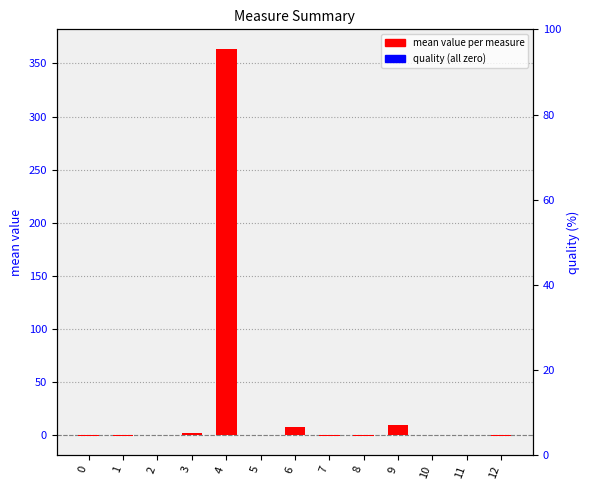

Which series has the largest total across all categories?

mean value